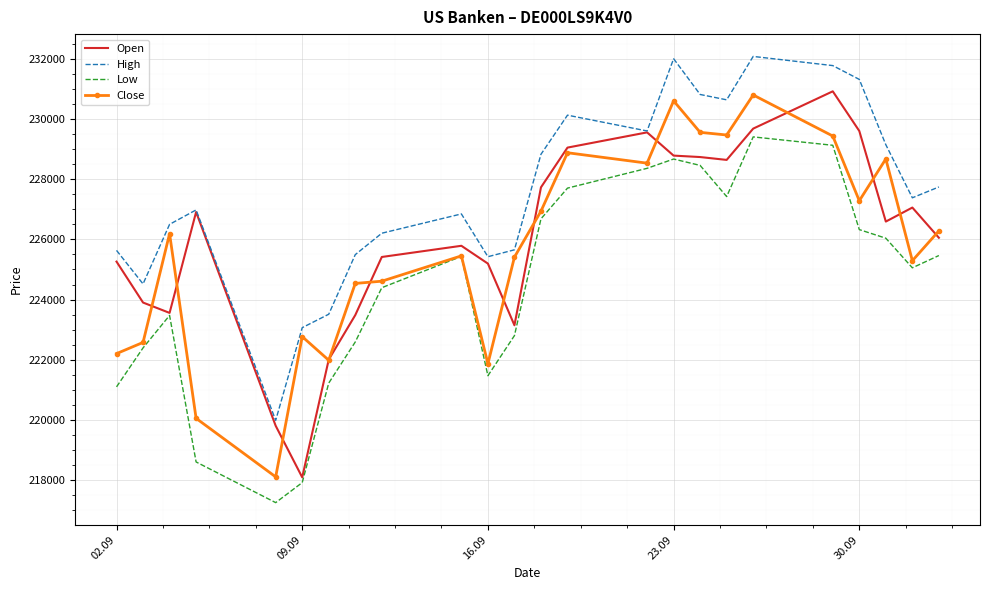

True or false: Low and High cross at least once.

False